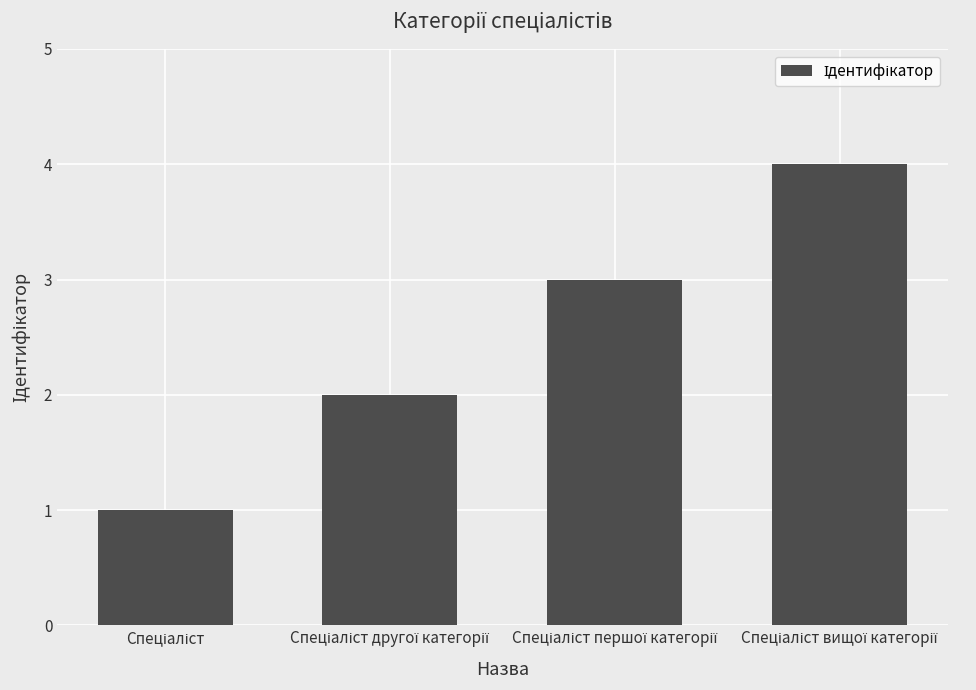

What is the maximum value shown in the chart?

4